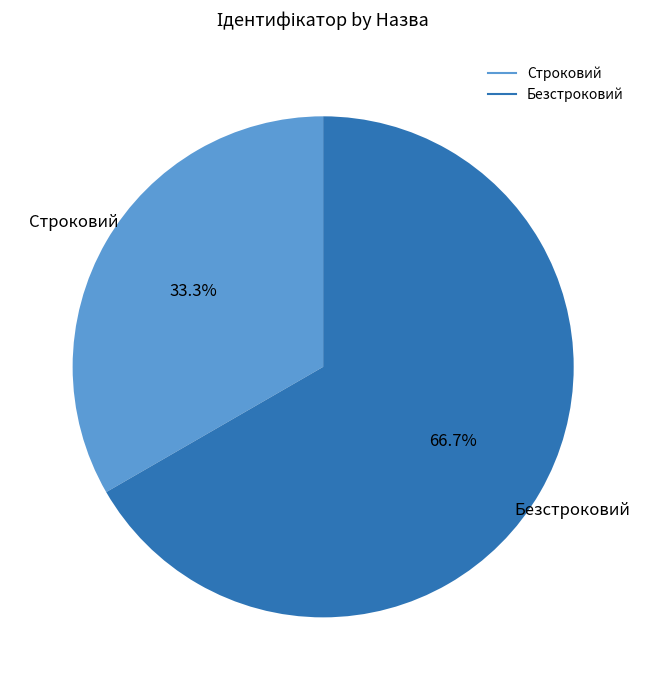

How many segments does this pie chart have?

2